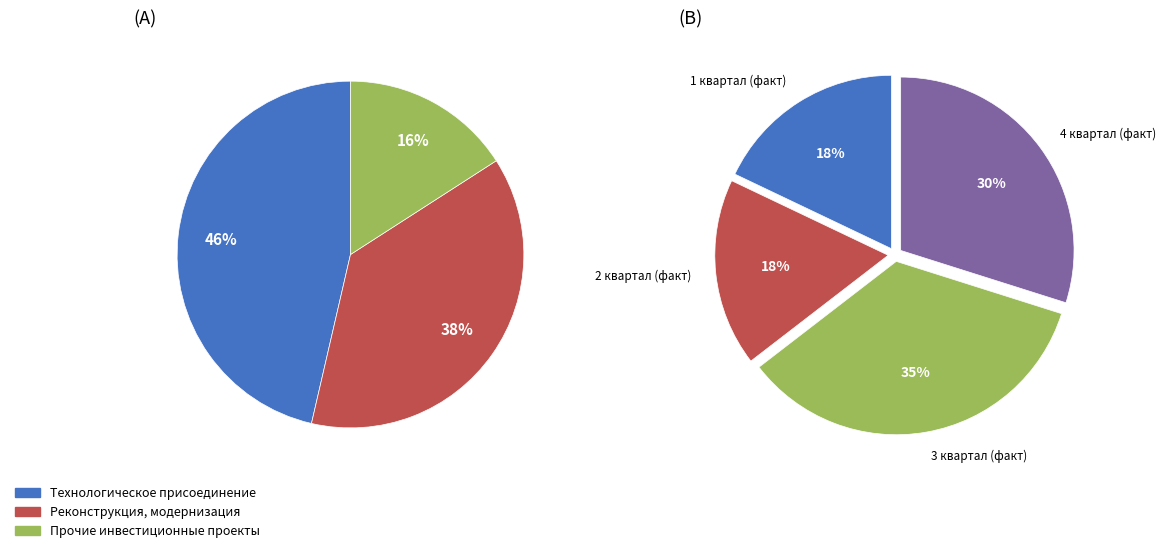

Does Реконструкция, модернизация represent more than half of the total?

No